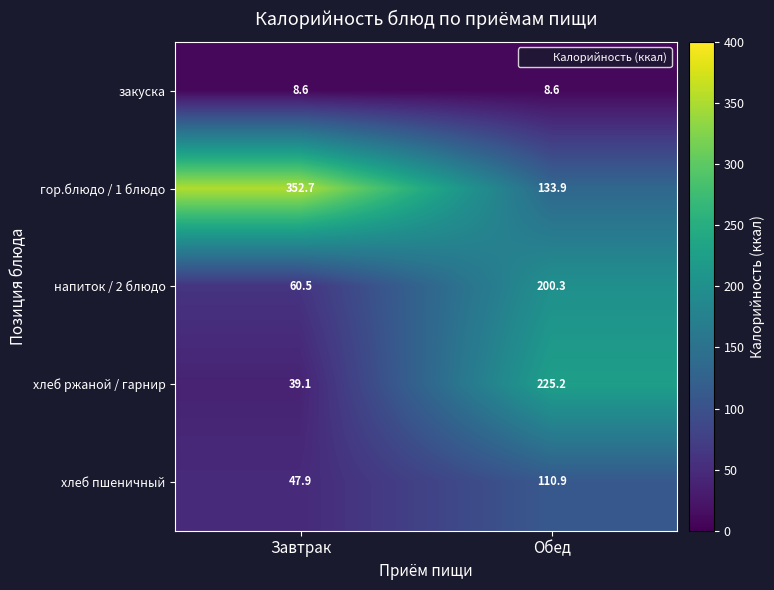

What is the total value across all series at Завтрак?

508.8